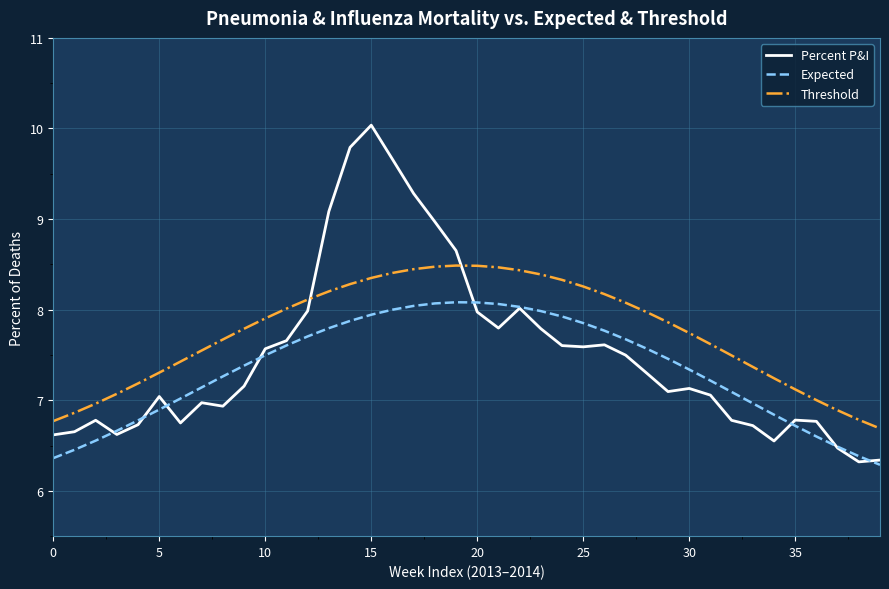

Rank the series by their average value, from lowest to highest.

Expected, Percent P&I, Threshold